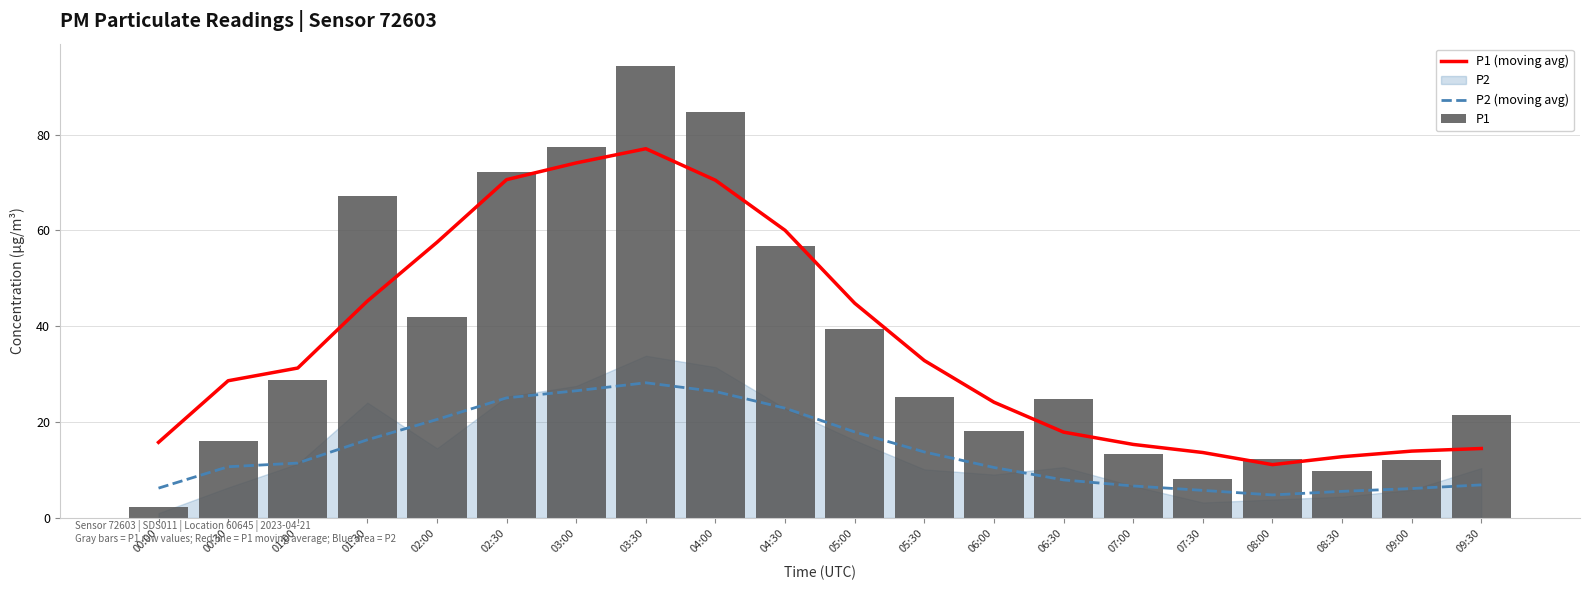

What is the label of the 9th bar from the right?

05:30